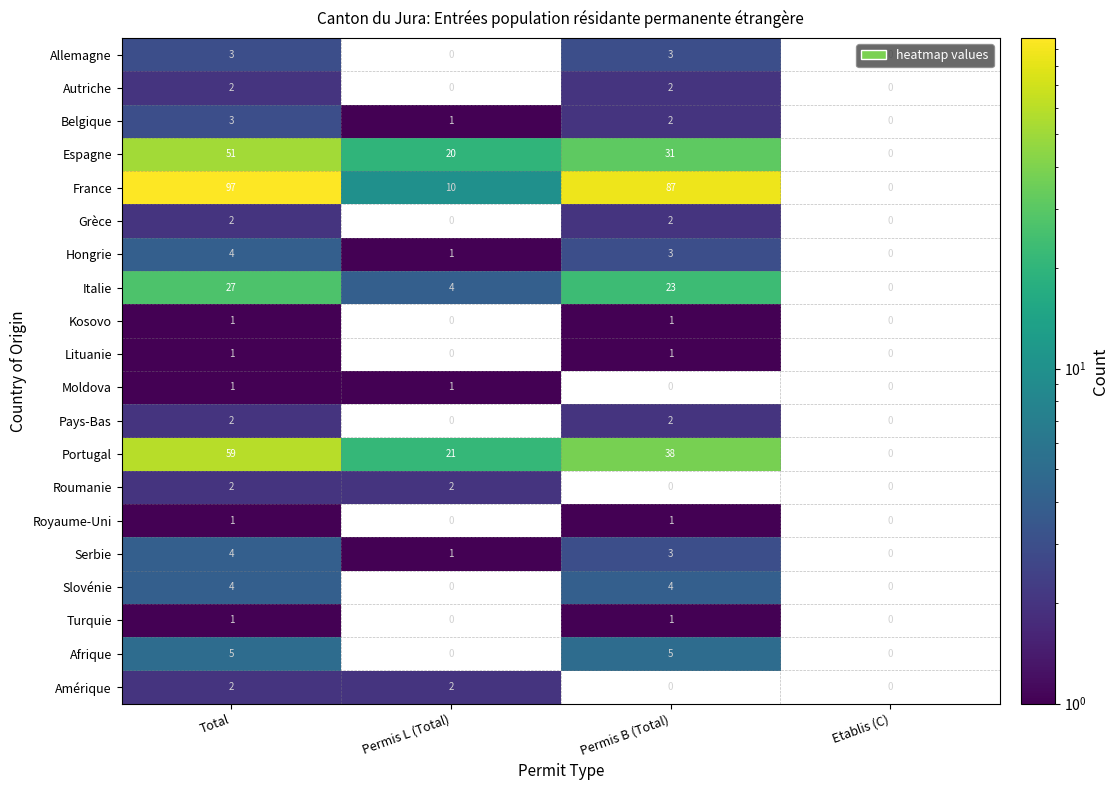

How many distinct data groups are displayed?

20